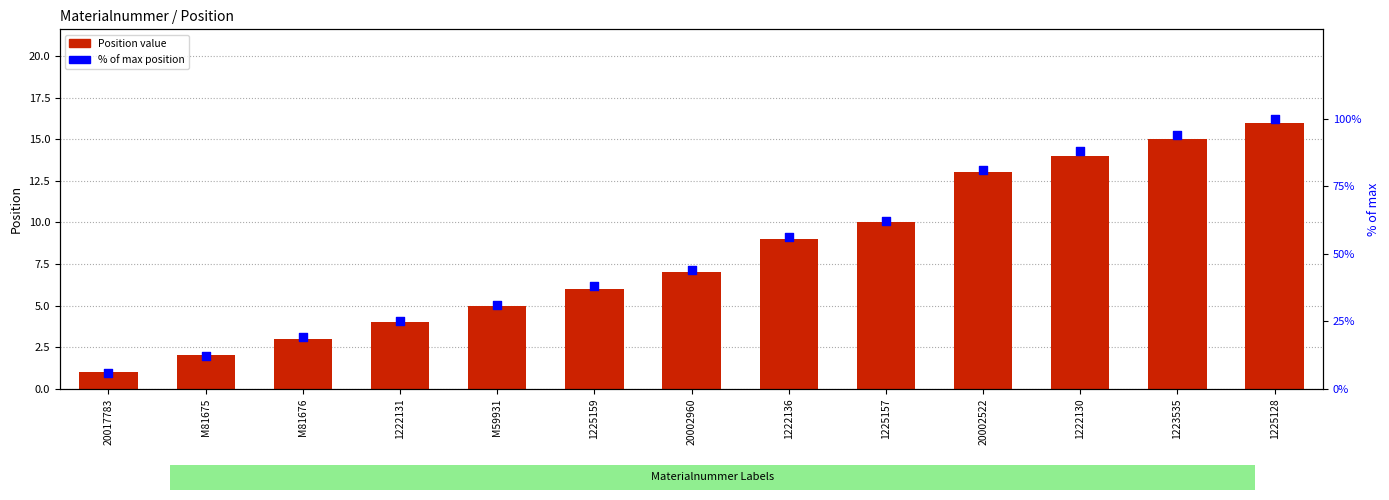

Is the value of Position (numeric) at 20002960 greater than the value of % of max position at M81675?

No